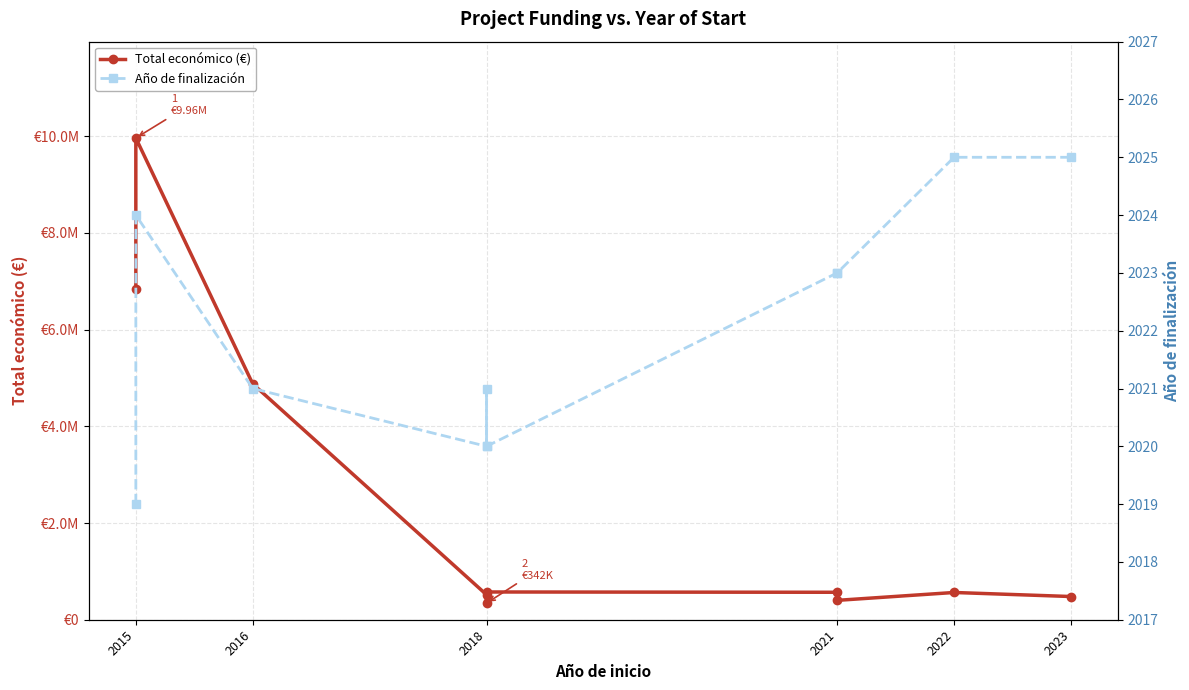

True or false: Año de finalización and Total económico (€) intersect in this chart.

False